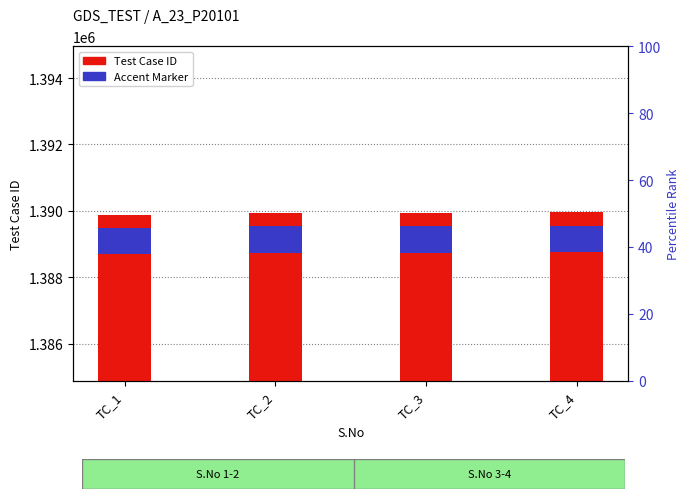

How many bars are there in total?

8